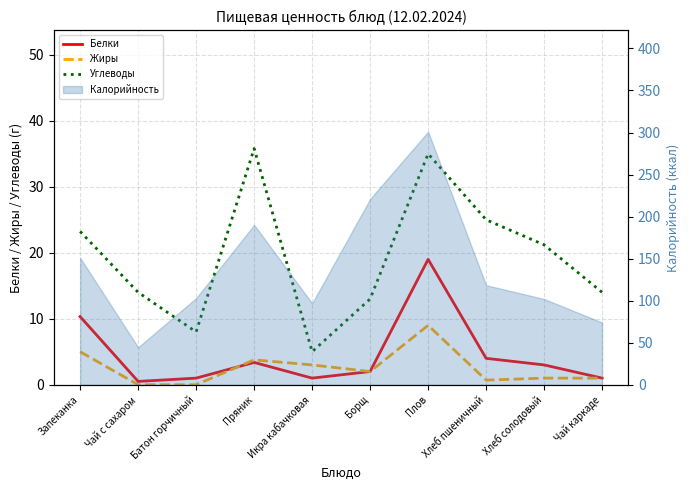

At Батон горчичный, list the series in order from smallest to largest.

Жиры, Белки, Углеводы